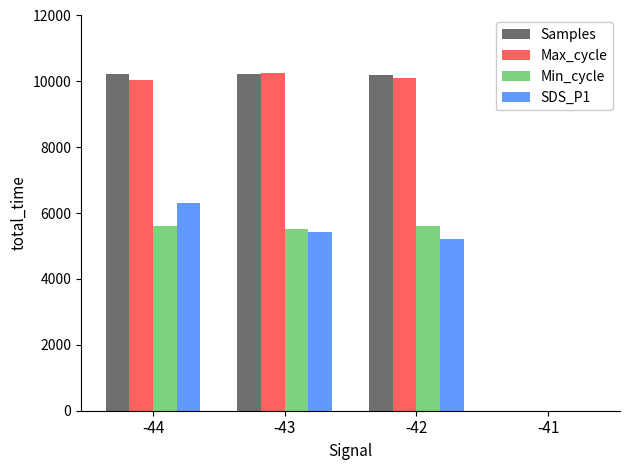

What is the sum of the SDS_P1 values at -41 and -44?

6300.0